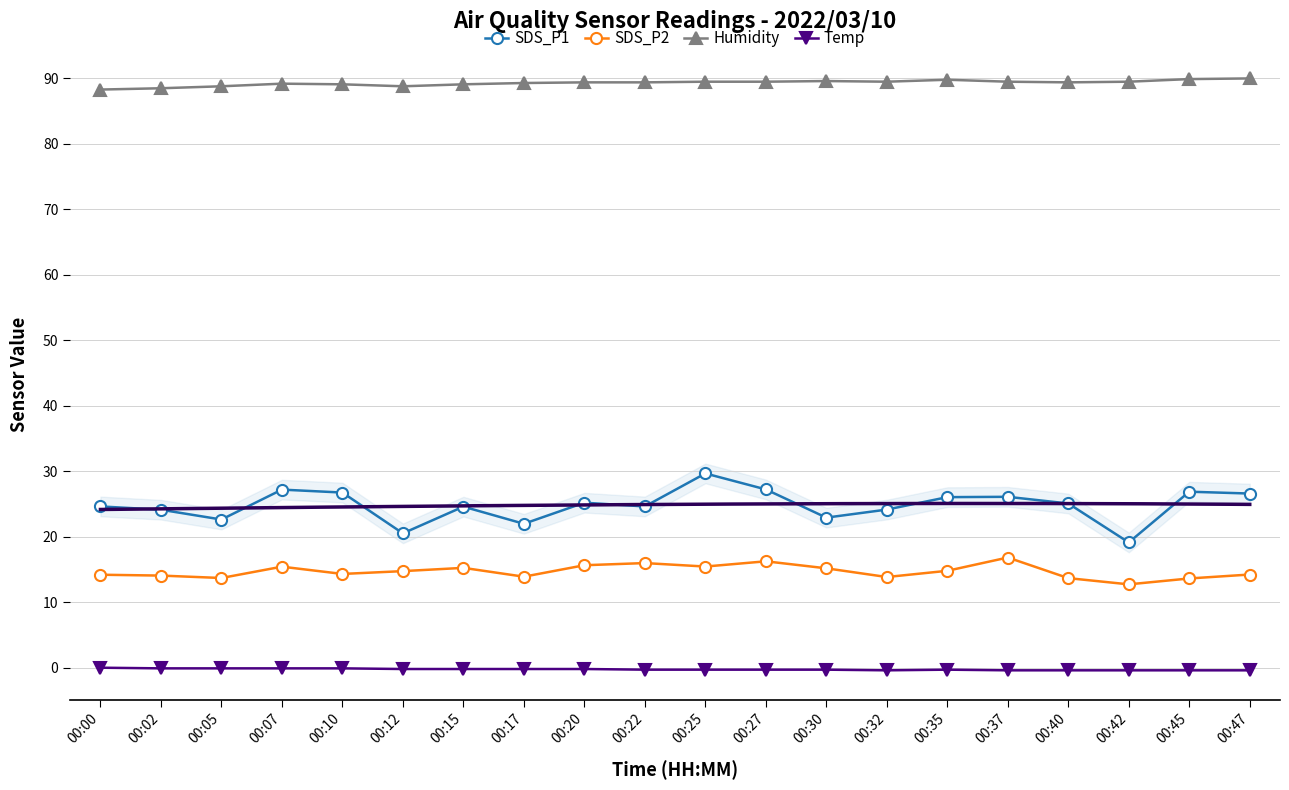

The value of SDS_P1 at 00:10 is 26.8. True or false?

True